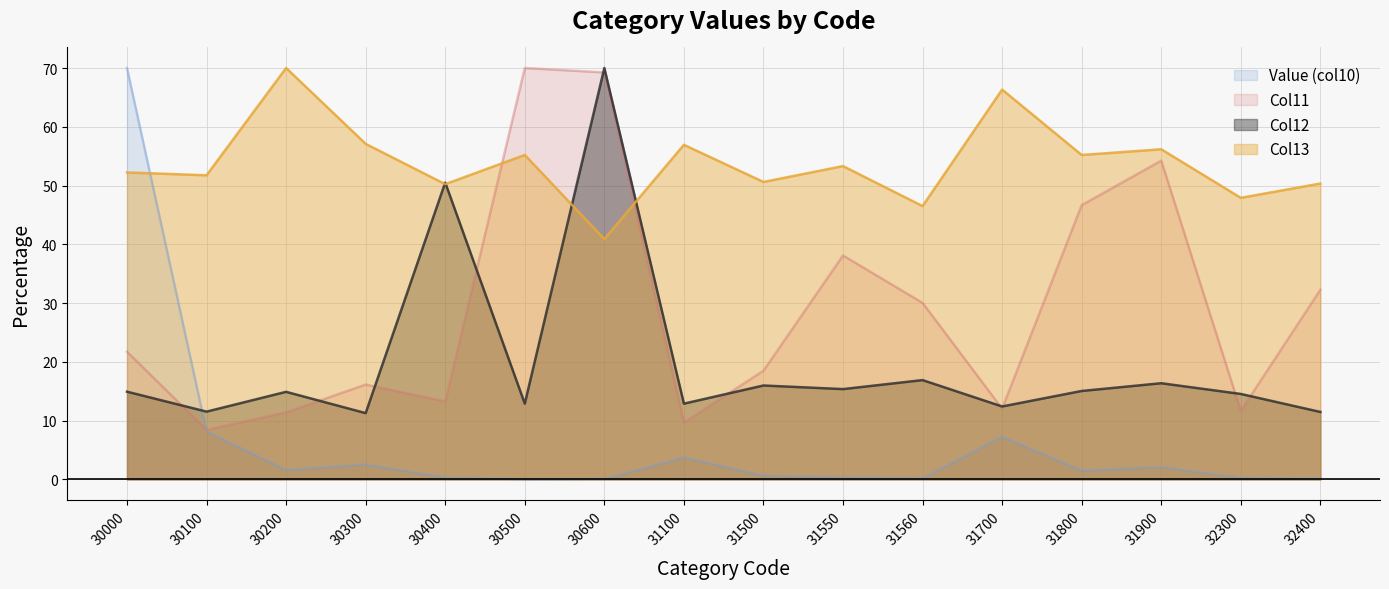

True or false: Col12 and Value (col10) cross at least once.

True